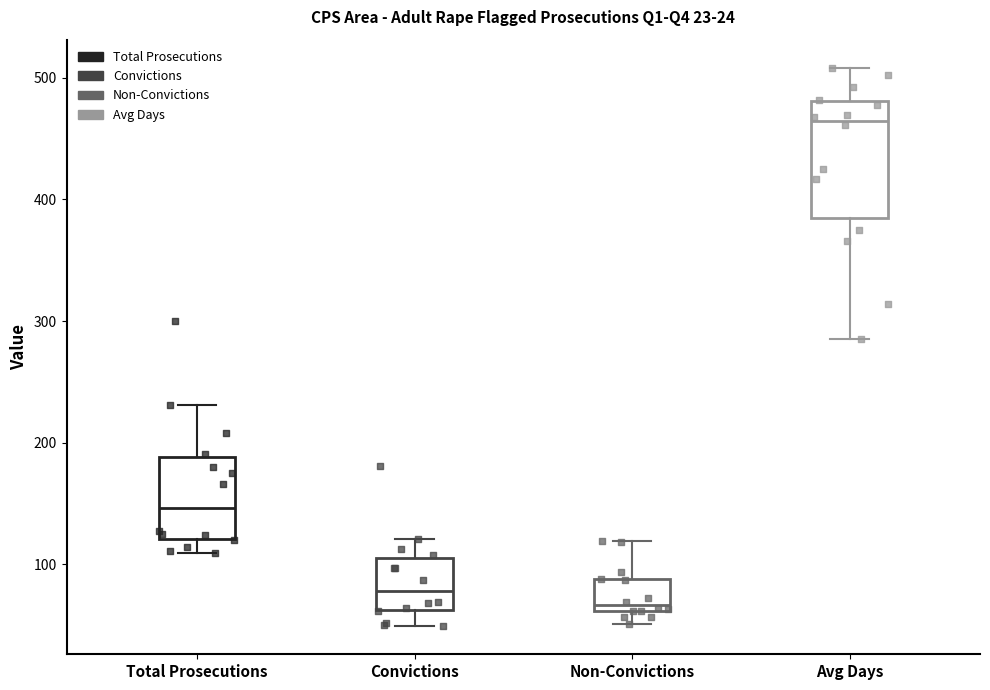

Reading left to right, read every box against the y-axis: the position of its median line, the range the box covers, and the ends of its whiskers. The values are not printed on the chart, so give them approximately, as read against the axis.

Total Prosecutions: median 150, box 120 to 190, whiskers 110 to 230
Convictions: median 80, box 60 to 110, whiskers 50 to 120
Non-Convictions: median 70, box 60 to 90, whiskers 50 to 120
Avg Days: median 460, box 380 to 480, whiskers 290 to 510